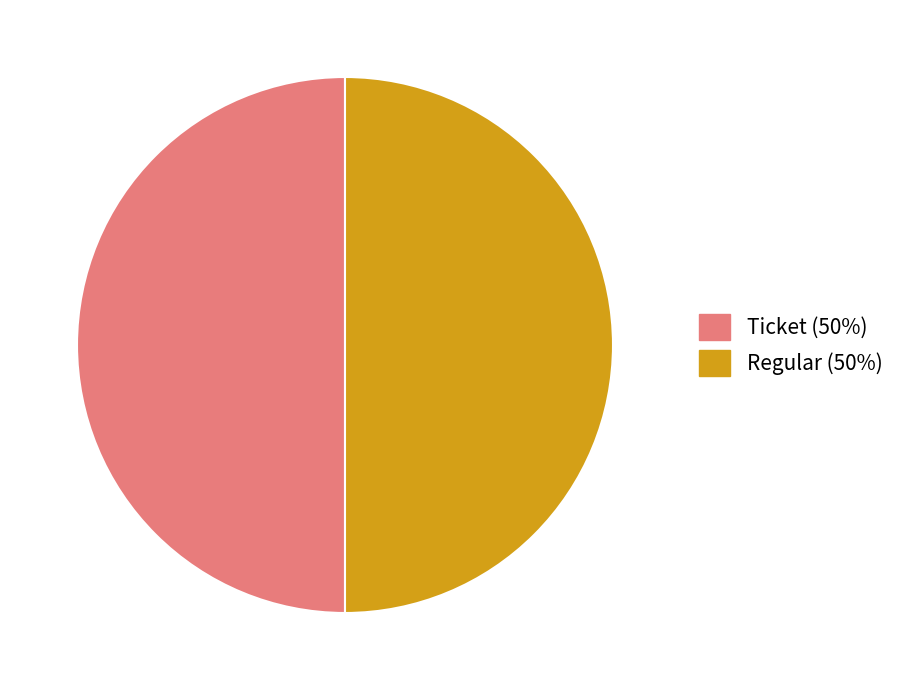

Approximately how many times larger is the value at Ticket (50%) compared to Regular (50%)?

1.0